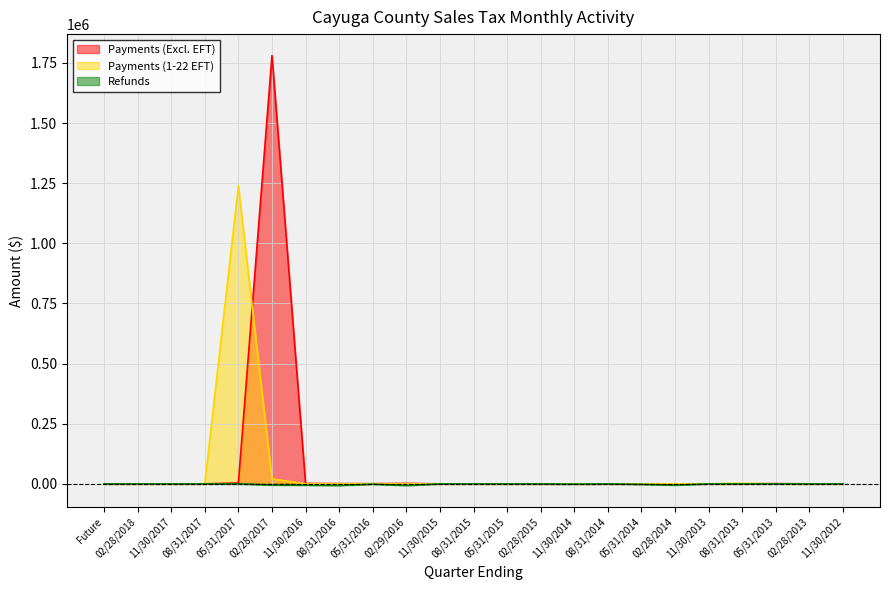

What are all the series names shown in the legend?

Payments (Excl. EFT), Payments (1-22 EFT), Refunds